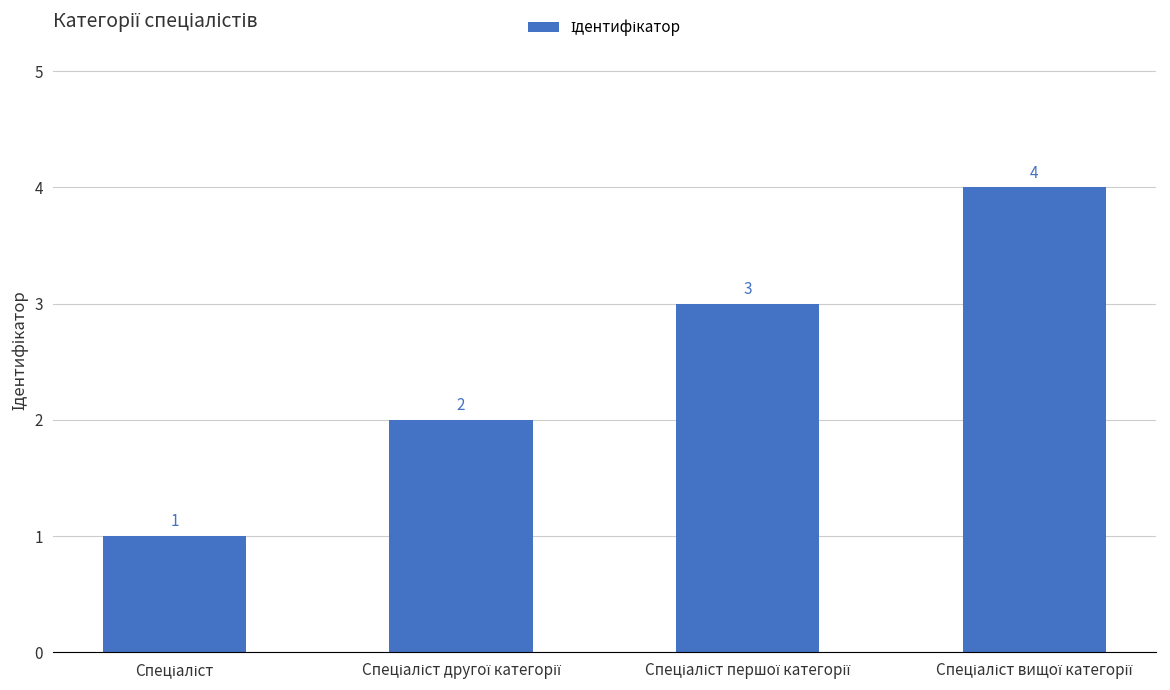

What is the sum of all values?

10